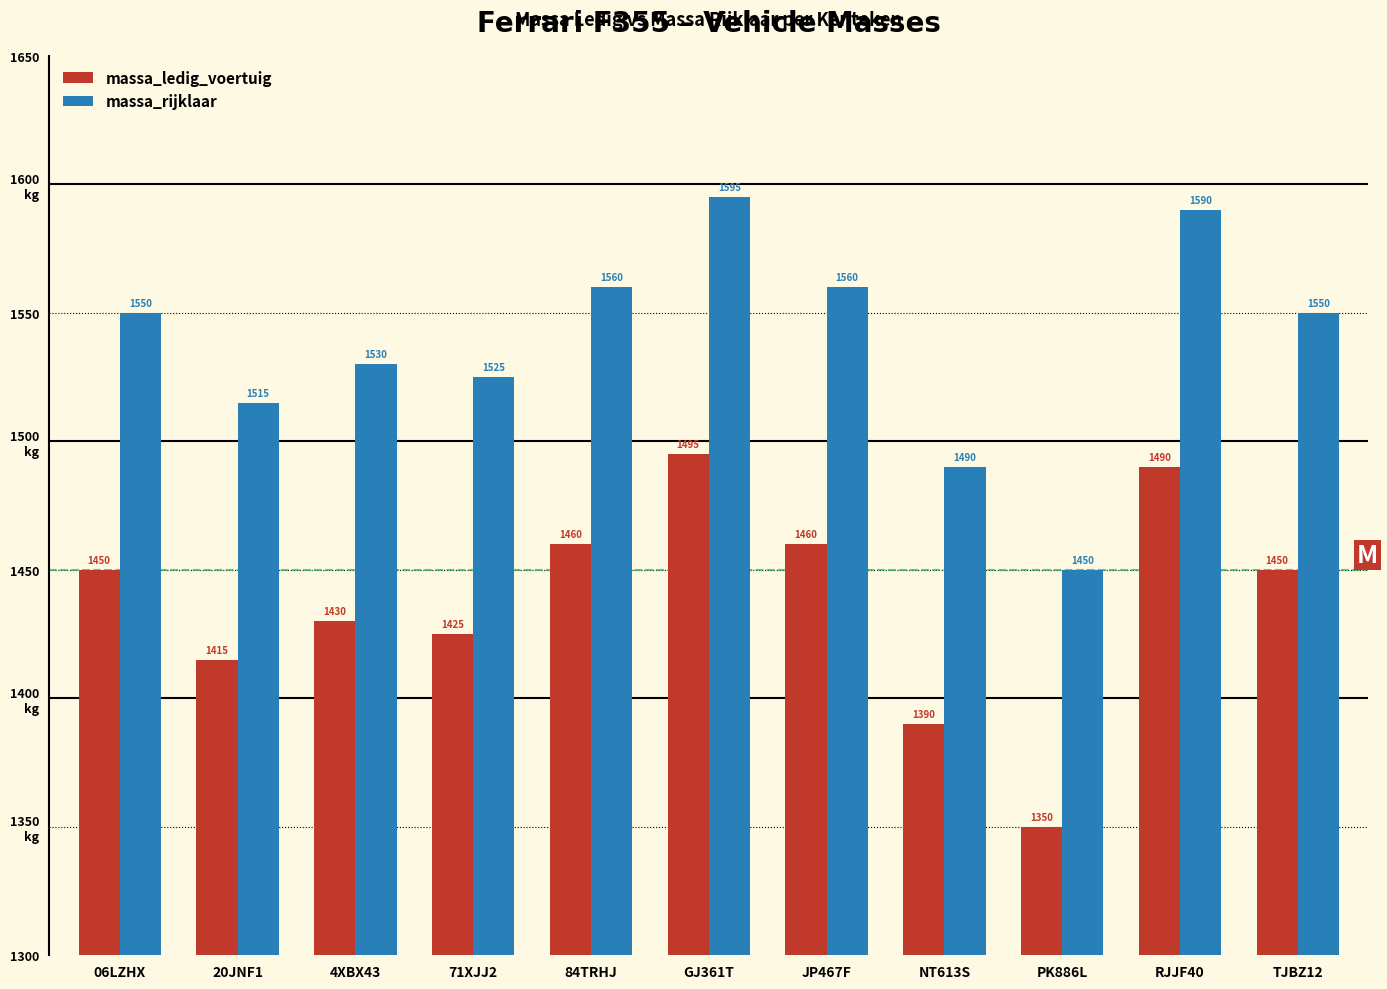

At which category is the sum across all series the highest?

GJ361T